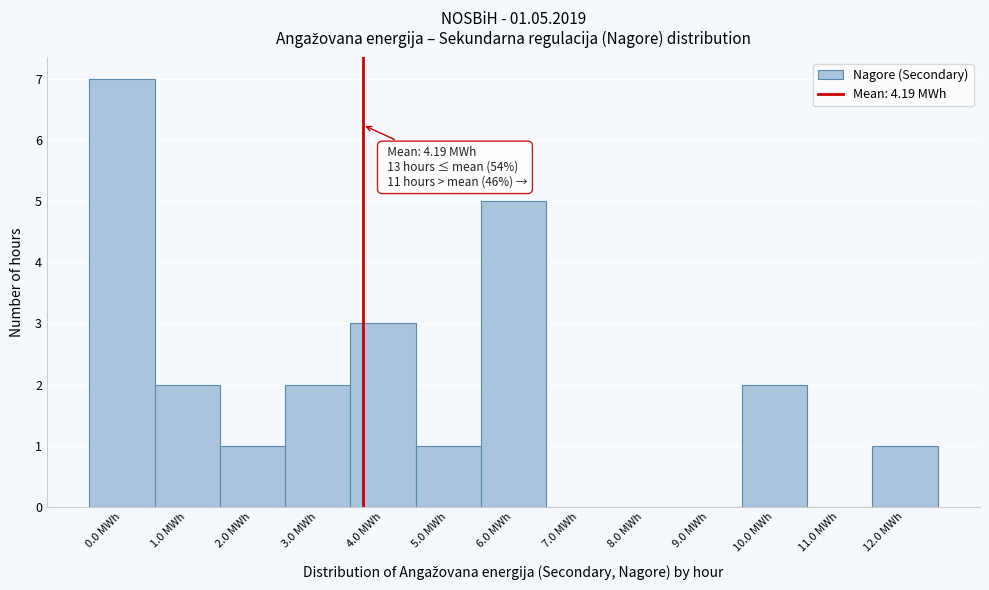

Reading right to left, what are all the values shown in this chart?

12.0 MWh=1	11.0 MWh=0	10.0 MWh=2	9.0 MWh=0	8.0 MWh=0	7.0 MWh=0	6.0 MWh=5	5.0 MWh=1	4.0 MWh=3	3.0 MWh=2	2.0 MWh=1	1.0 MWh=2	0.0 MWh=7